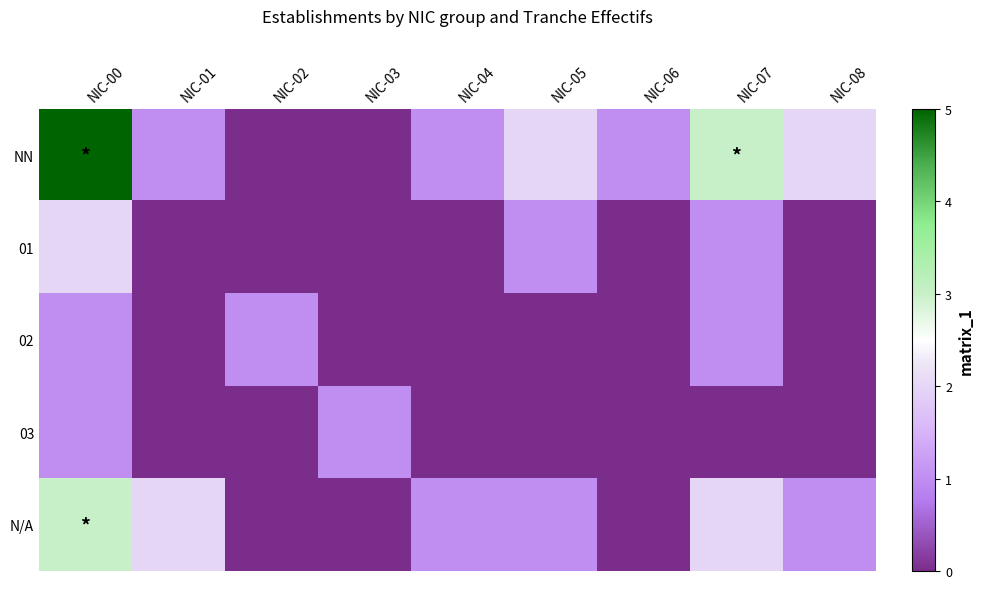

How many categories are shown in the chart?

9